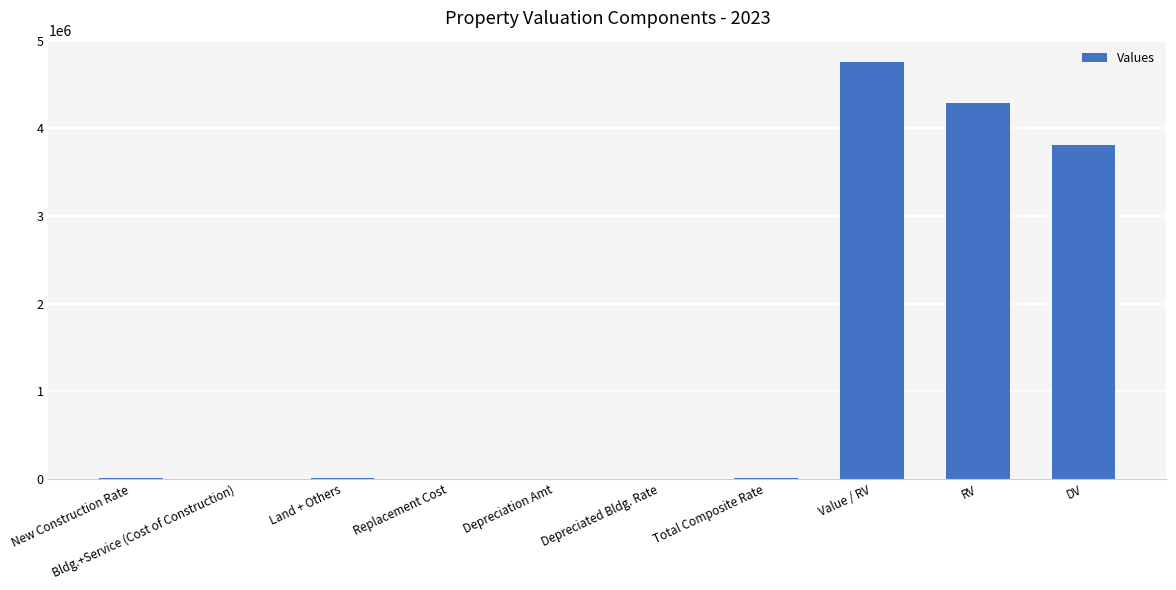

Between Depreciation Amt and DV, which is larger?

DV